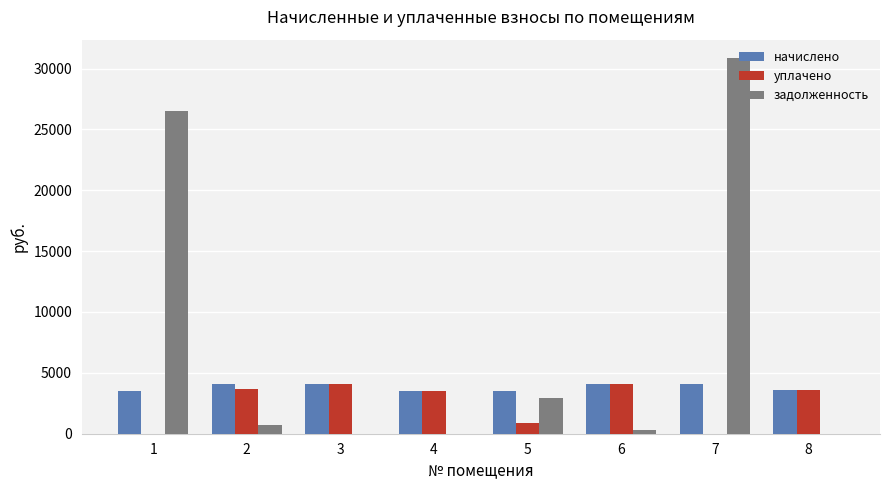

Is it true that начислено equals 2689.9 at 3?

False